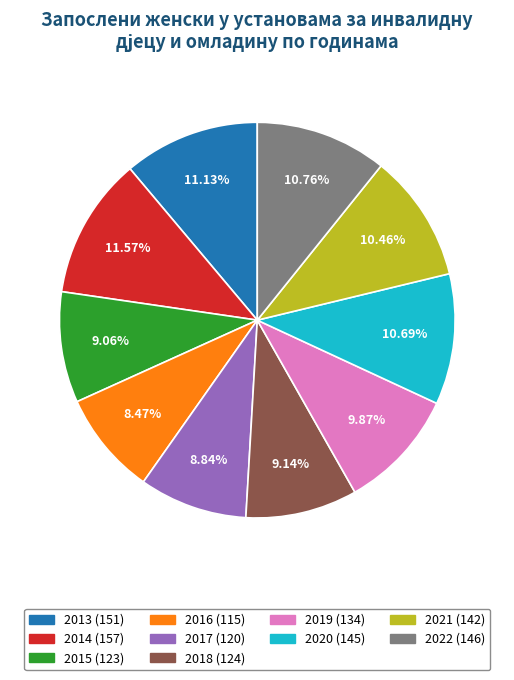

Between 2013 and 2017, which is larger?

2013